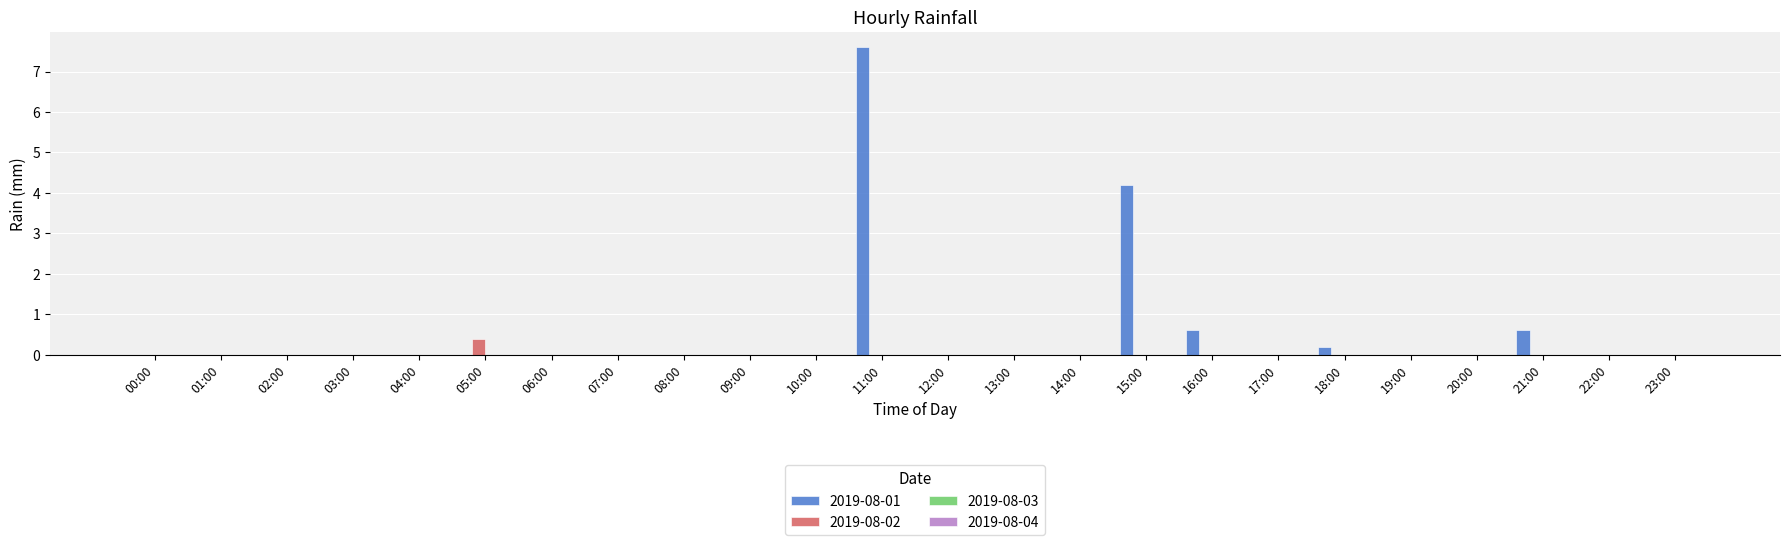

Is the value of 2019-08-01 at 15:00 greater than the value of 2019-08-02 at 13:00?

Yes